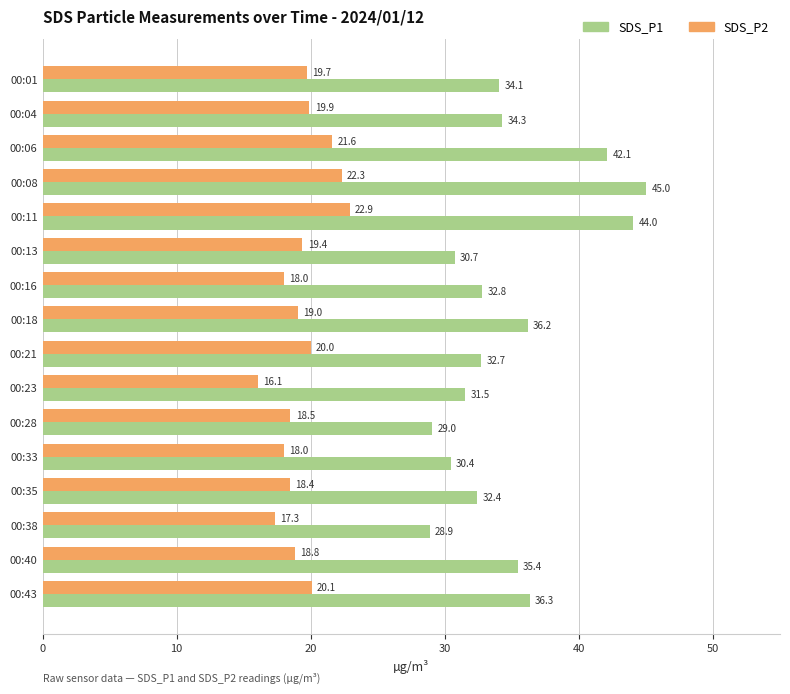

Rank the series at 00:13 from highest to lowest value.

SDS_P1, SDS_P2